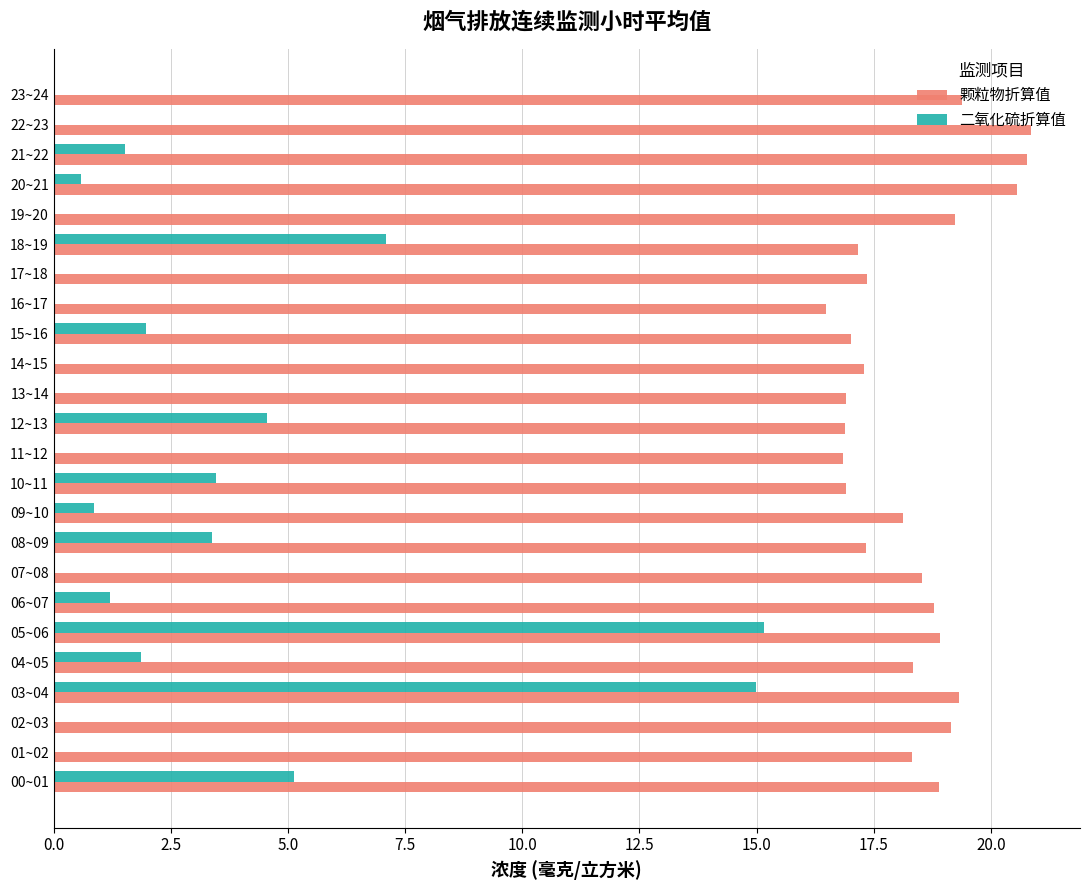

Which series has the largest total across all categories?

颗粒物折算值